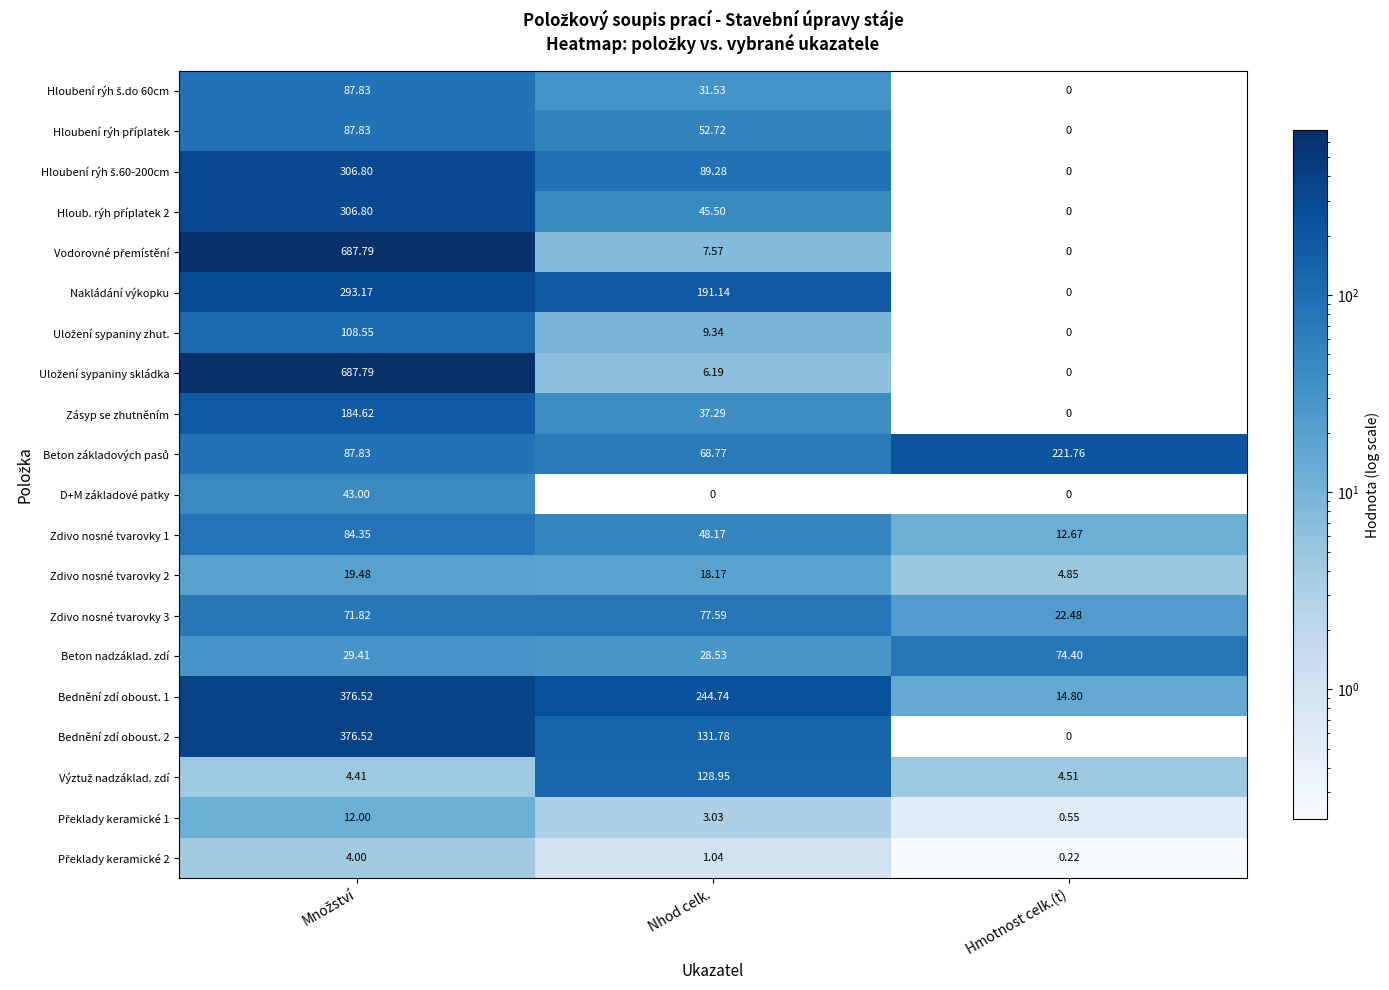

Is it true that Hloubení rýh š.60-200cm equals 89.3 at Nhod celk.?

True